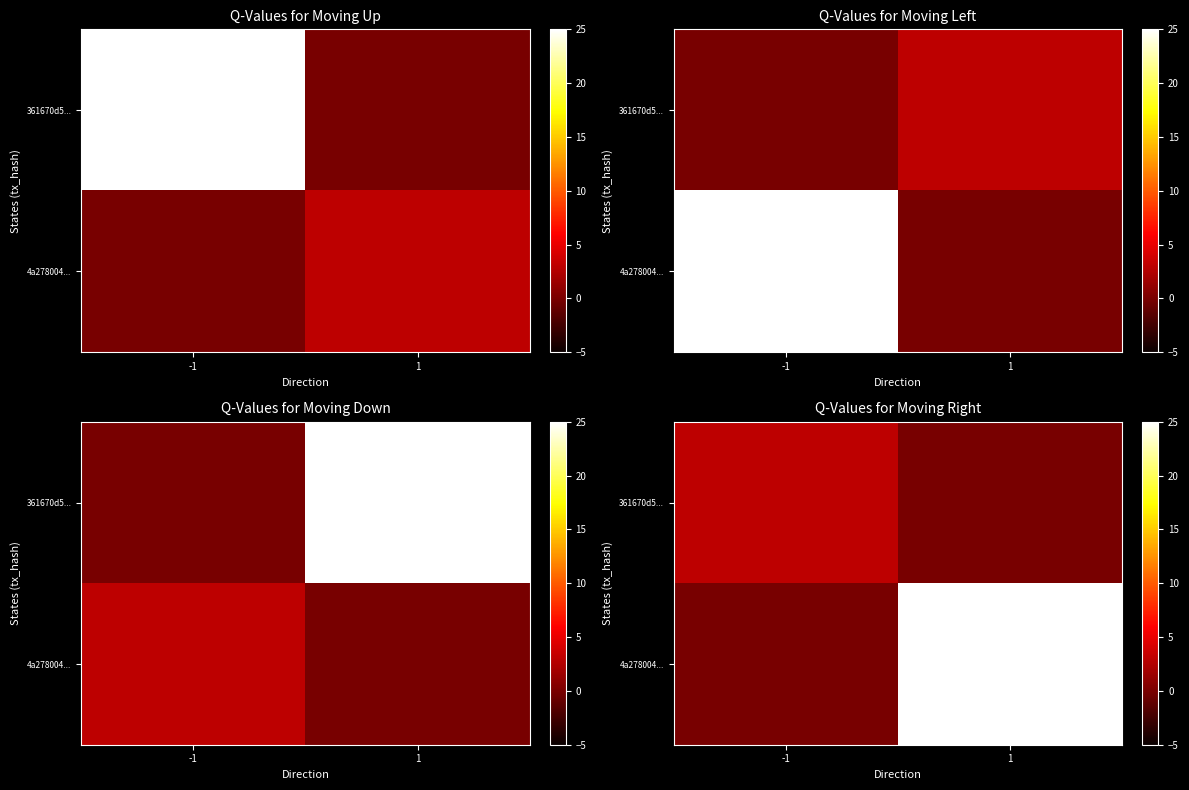

True or false: 4a278004... has a value of 0 at -1.

True